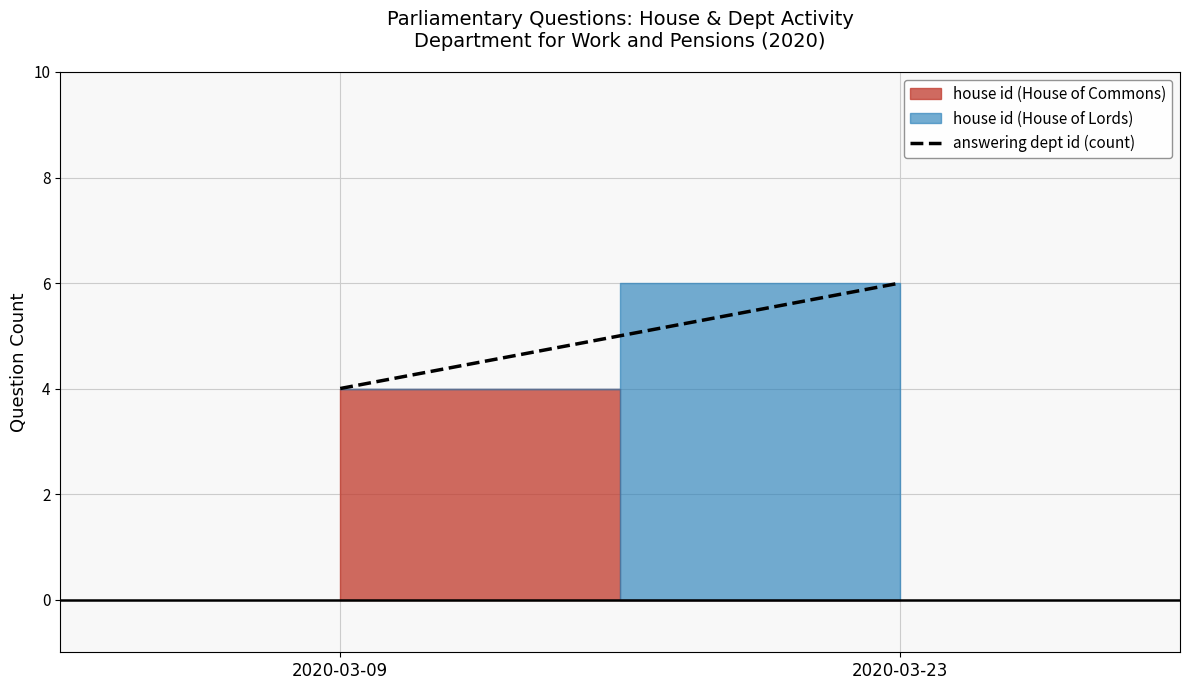

What is the ratio of the value at 2020-03-09 to the value at 2020-03-23?

0.7